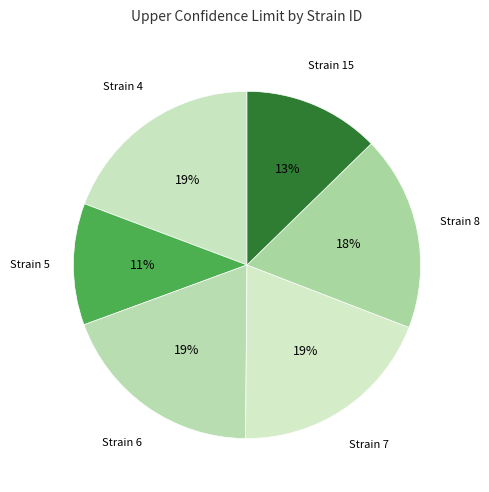

Rank the categories by value from highest to lowest.

4, 6, 7, 8, 15, 5